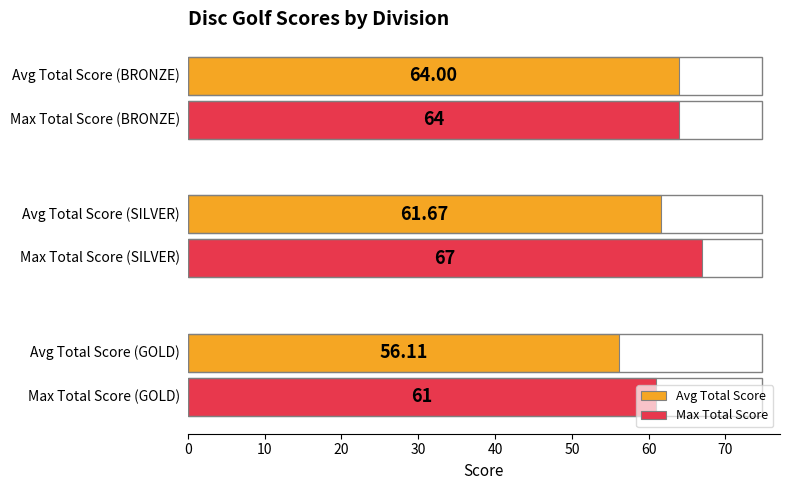

Rank the series by their average value, from highest to lowest.

Max Total Score, Avg Total Score